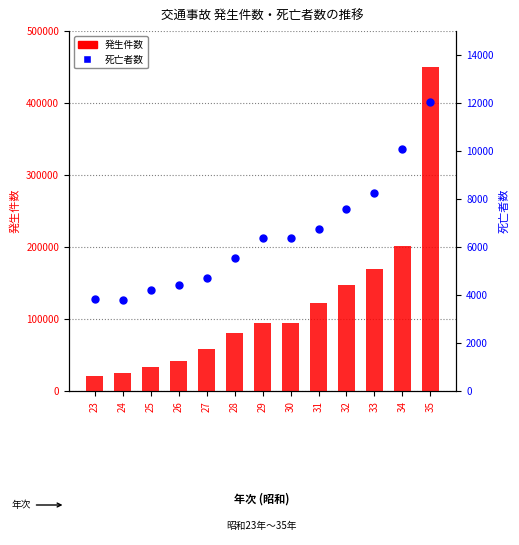

Which series has the widest spread of Y values?

発生件数